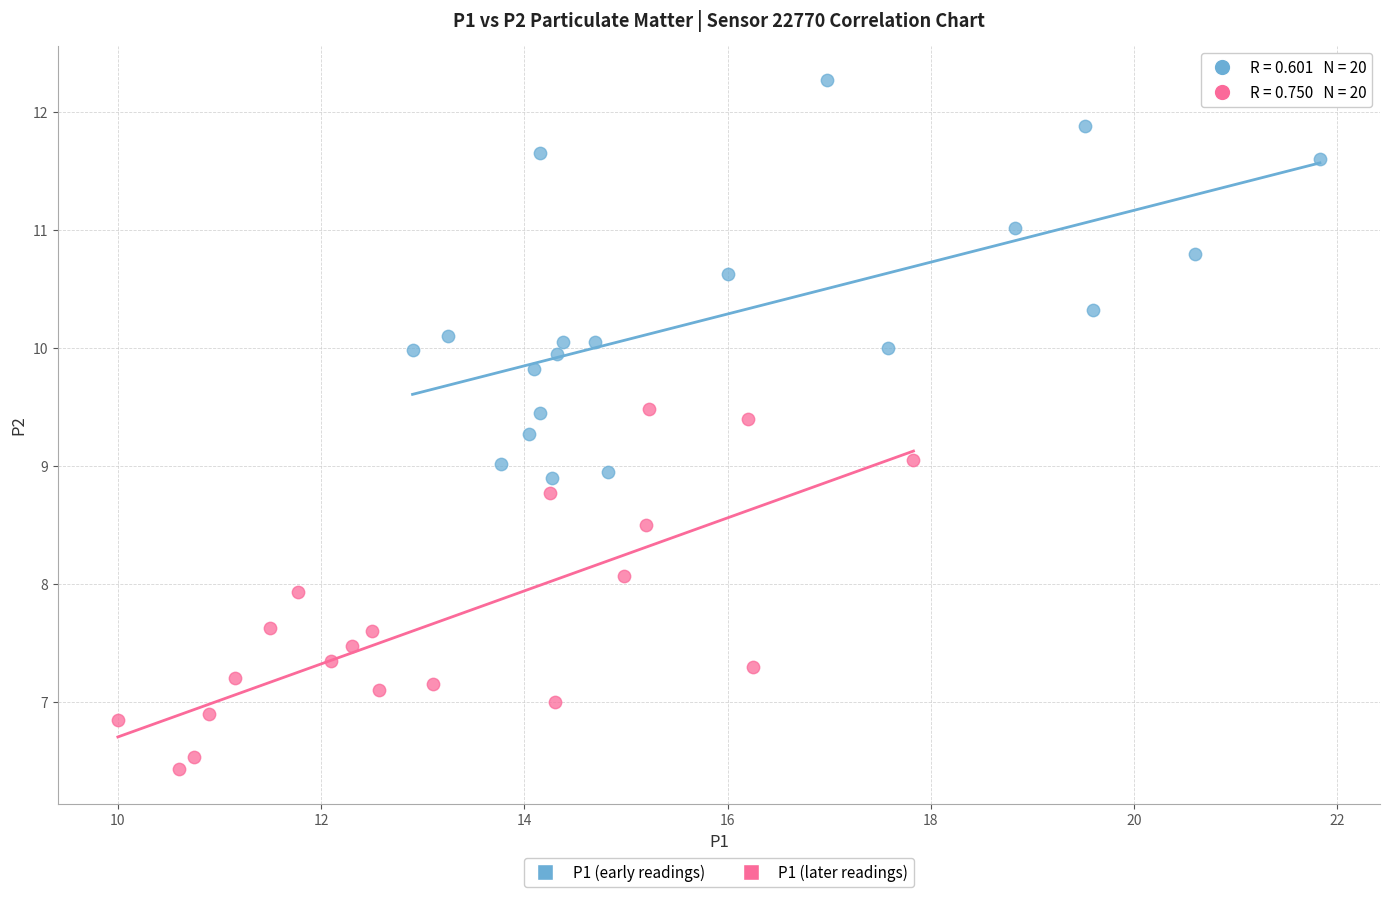

Which series reaches the maximum Y coordinate?

P1 (early readings)